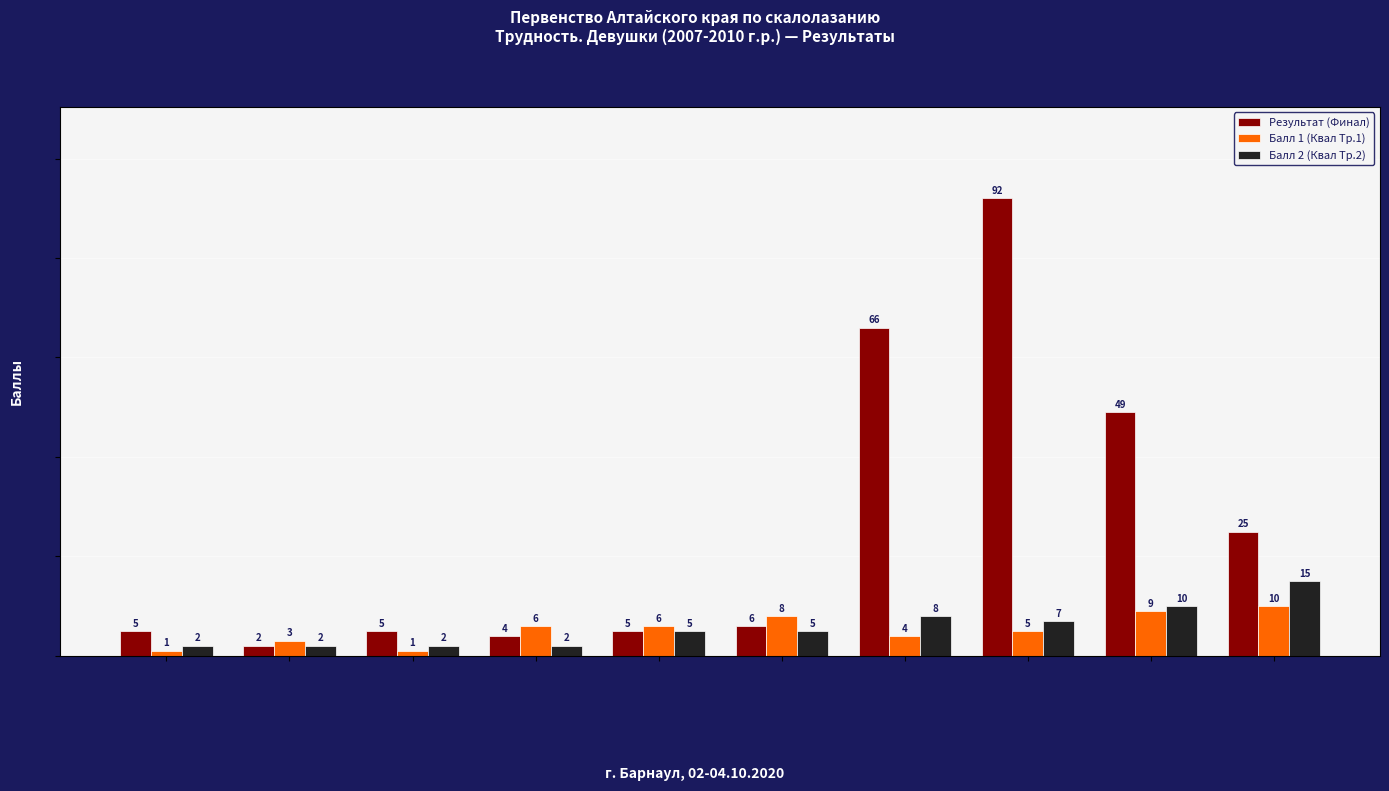

At Назаренко Анастасия, list the series in order from largest to smallest.

Результат (Финал), Балл 2 (Квал Тр.2), Балл 1 (Квал Тр.1)